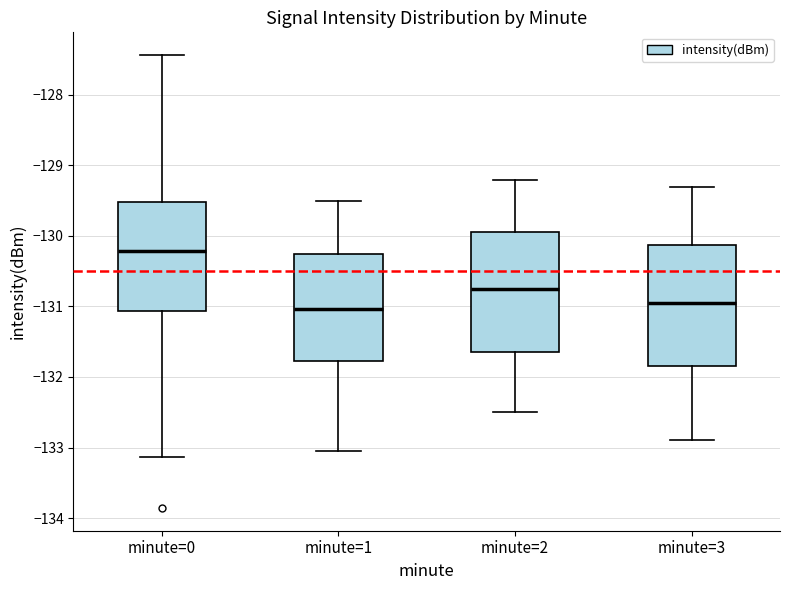

Where is the lower edge of the box for minute=3 on the y-axis? The values are not printed on the chart, so give them approximately, as read against the axis.

-131.8